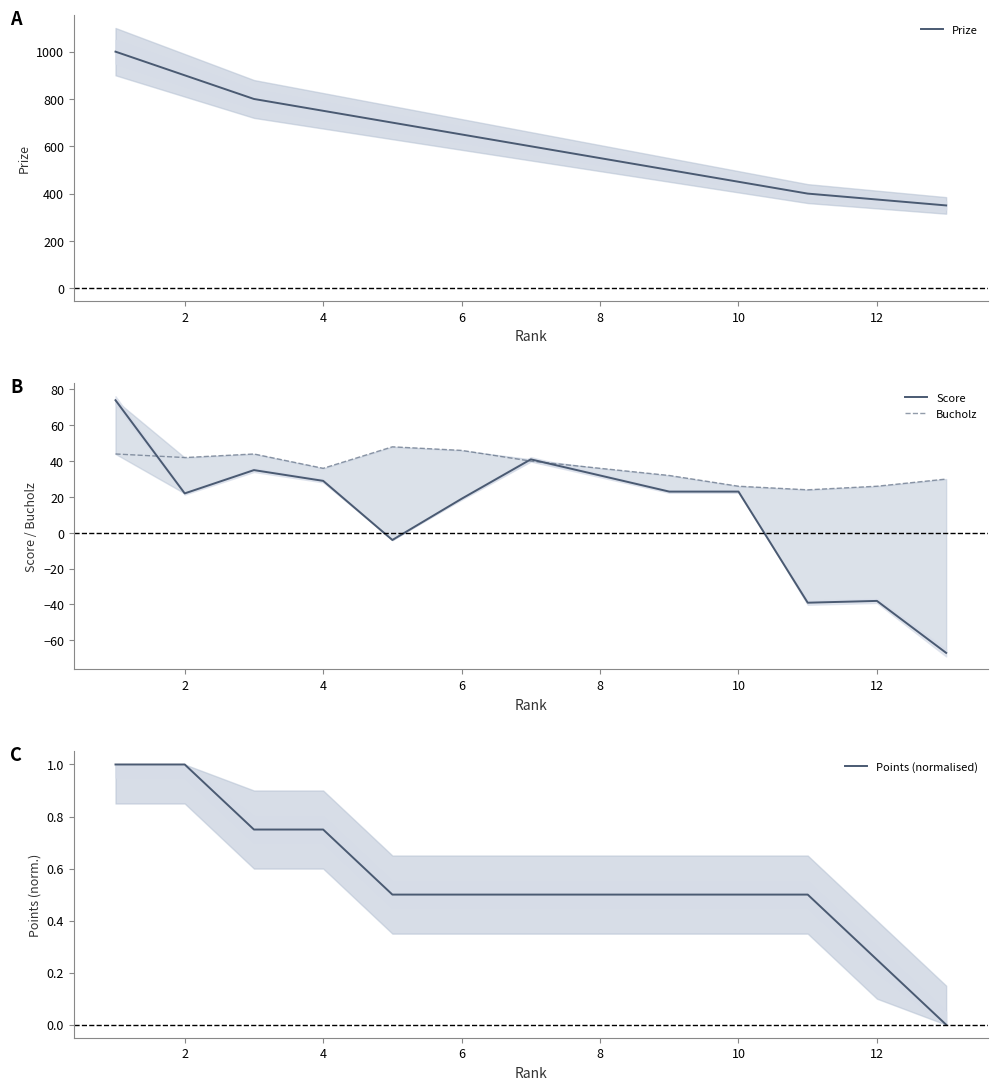

What is the highest value of the Prize series?

1000